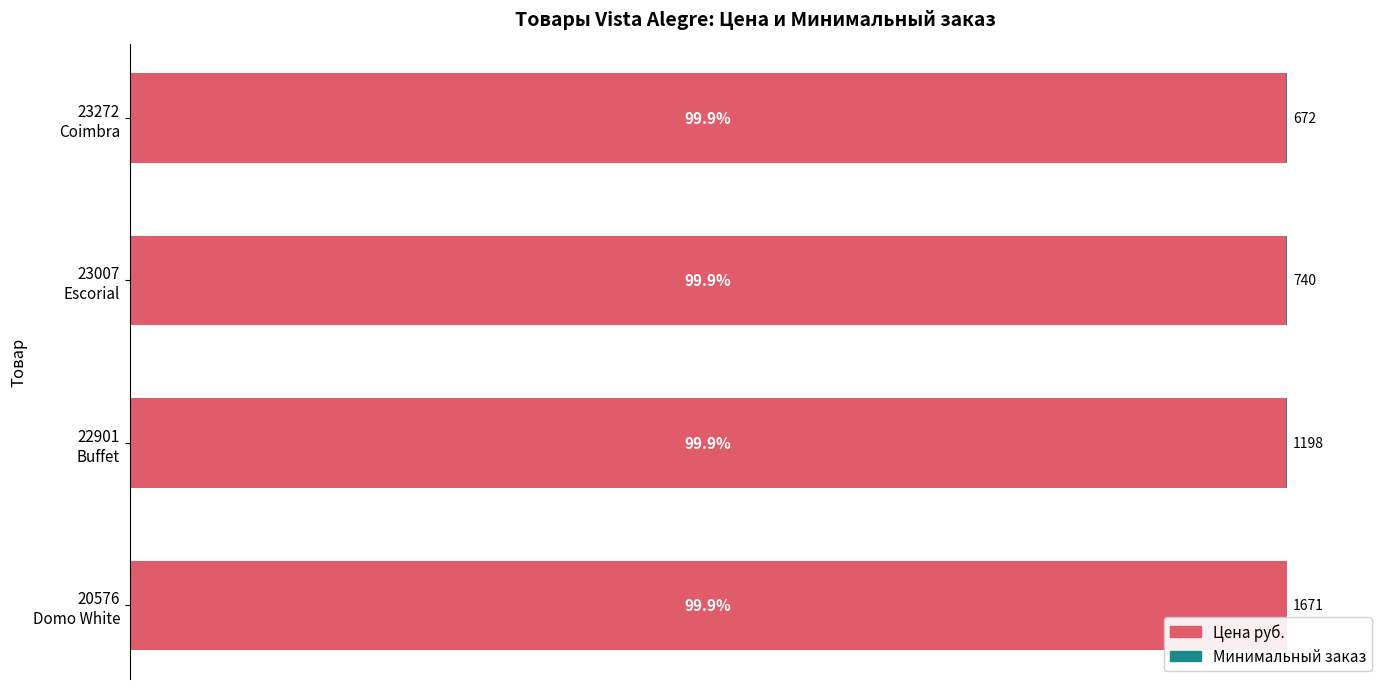

How many Цена руб. values are between 99 and 100?

4